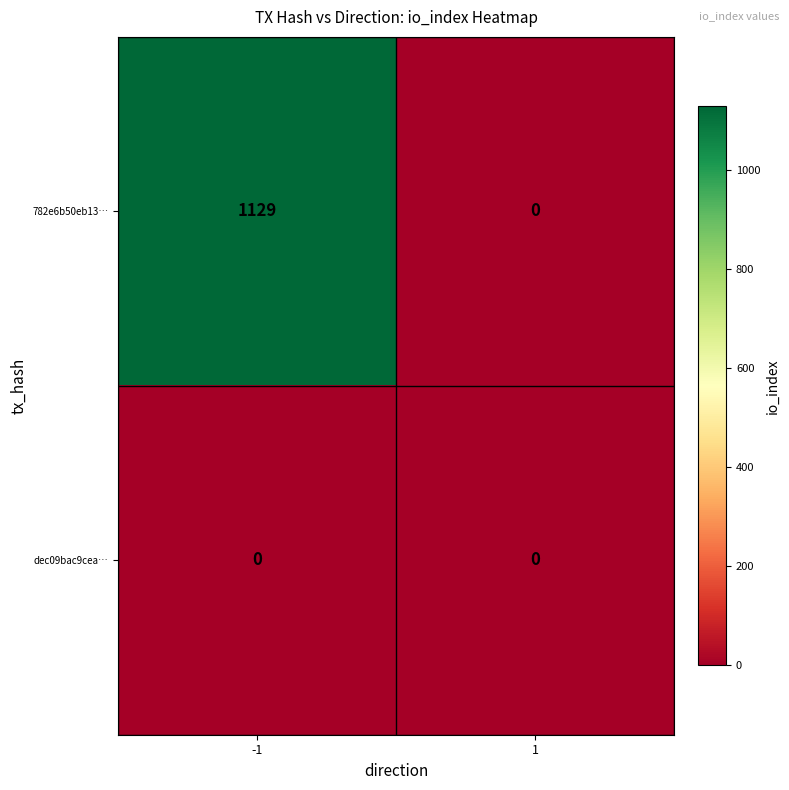

What is the greatest value displayed?

1129